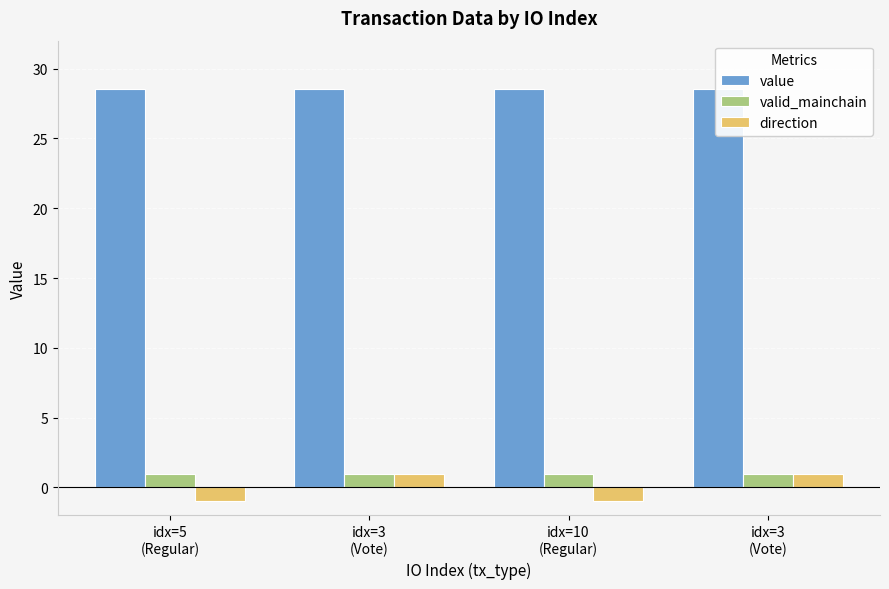

Which series has the largest range (max minus min)?

direction